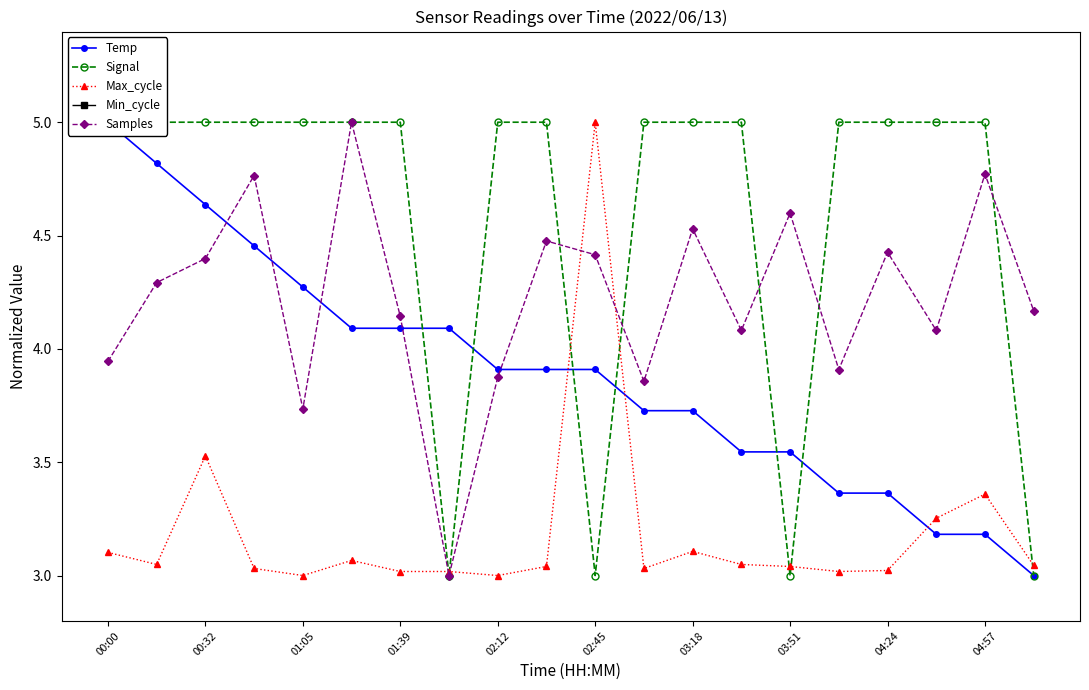

Reading left to right, list all the values displayed in this chart.

Temp: 5.0	4.8	4.6	4.5	4.3	4.1	4.1	4.1	3.9	3.9	3.9	3.7	3.7	3.5	3.5	3.4	3.4	3.2	3.2	3.0
Signal: 5.0	5.0	5.0	5.0	5.0	5.0	5.0	3.0	5.0	5.0	3.0	5.0	5.0	5.0	3.0	5.0	5.0	5.0	5.0	3.0
Max_cycle: 3.1	3.0	3.5	3.0	3.0	3.1	3.0	3.0	3.0	3.0	5.0	3.0	3.1	3.0	3.0	3.0	3.0	3.3	3.4	3.0
Min_cycle: 0.0	0.0	0.0	0.0	0.0	0.0	0.0	0.0	0.0	0.0	0.0	0.0	0.0	0.0	0.0	0.0	0.0	0.0	0.0	0.0
Samples: 3.9	4.3	4.4	4.8	3.7	5.0	4.1	3.0	3.9	4.5	4.4	3.9	4.5	4.1	4.6	3.9	4.4	4.1	4.8	4.2